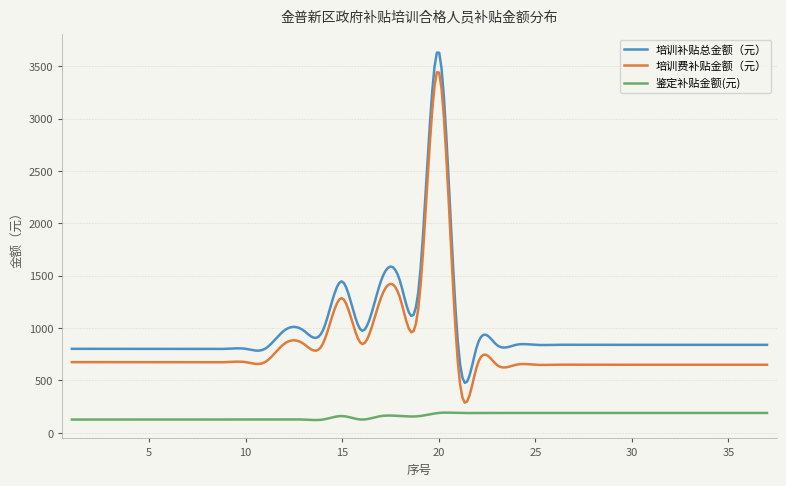

List the series in order of their peak value, lowest first.

鉴定补贴金额(元), 培训费补贴金额（元）, 培训补贴总金额（元）